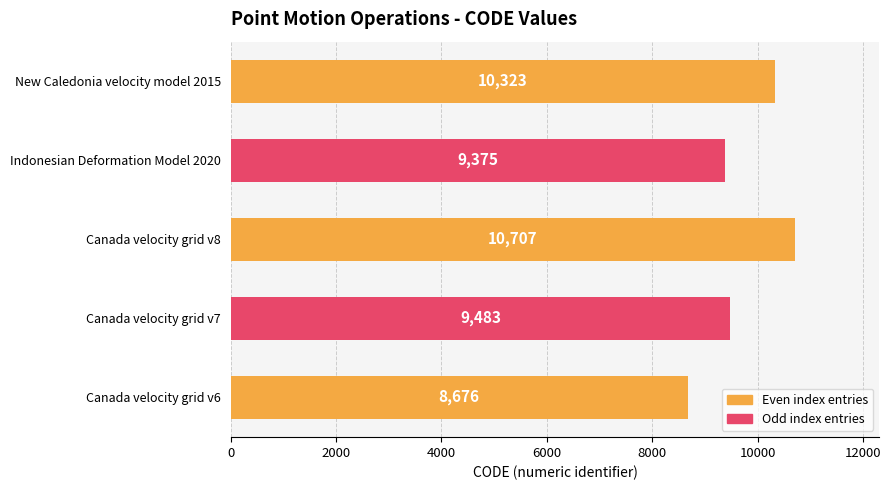

Which has a higher value, Canada velocity grid v8 or Indonesian Deformation Model 2020?

Canada velocity grid v8